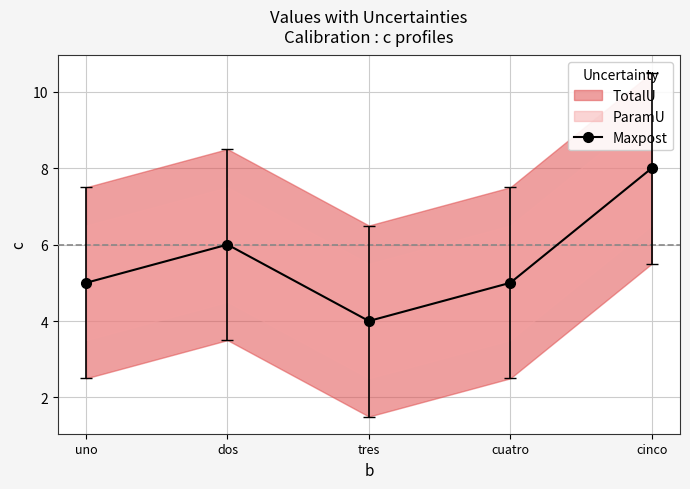

What is the change in value from uno to dos?

+1